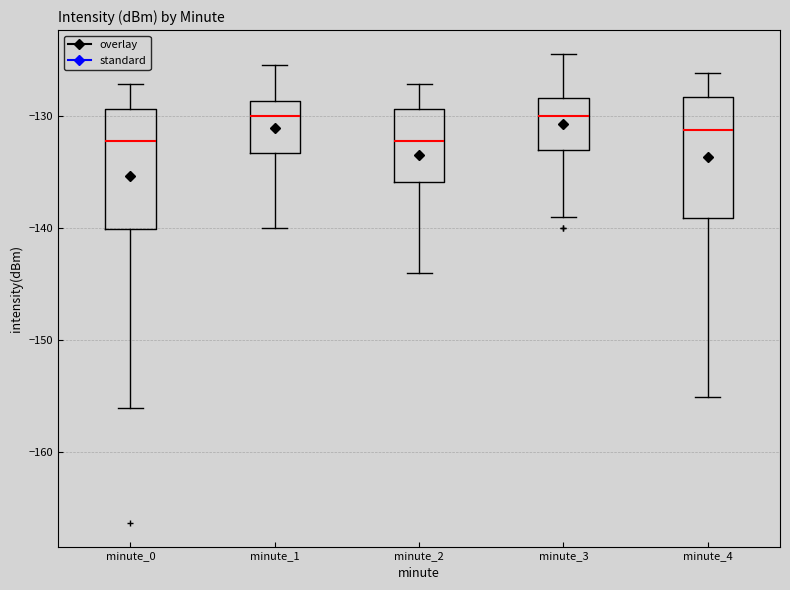

Reading left to right, read every box against the y-axis: the position of its median line, the range the box covers, and the ends of its whiskers. The values are not printed on the chart, so give them approximately, as read against the axis.

minute_0: median -132, box -140 to -129, whiskers -156 to -127
minute_1: median -130, box -133 to -129, whiskers -140 to -125
minute_2: median -132, box -136 to -129, whiskers -144 to -127
minute_3: median -130, box -133 to -128, whiskers -139 to -124
minute_4: median -131, box -139 to -128, whiskers -155 to -126